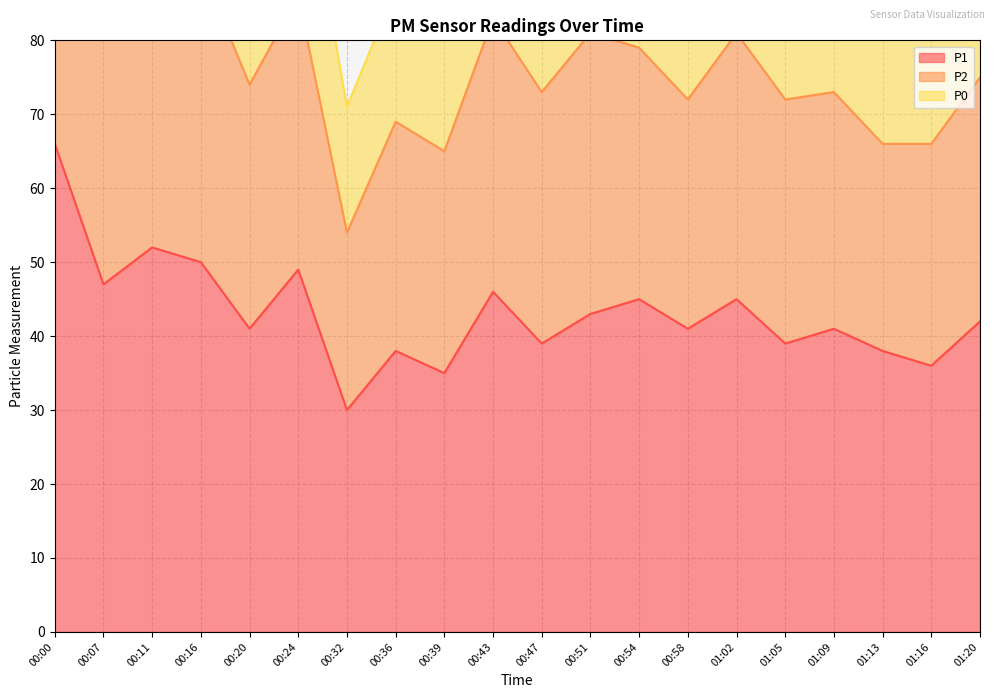

What is the difference between the maximum and minimum values in the P2 series?

62